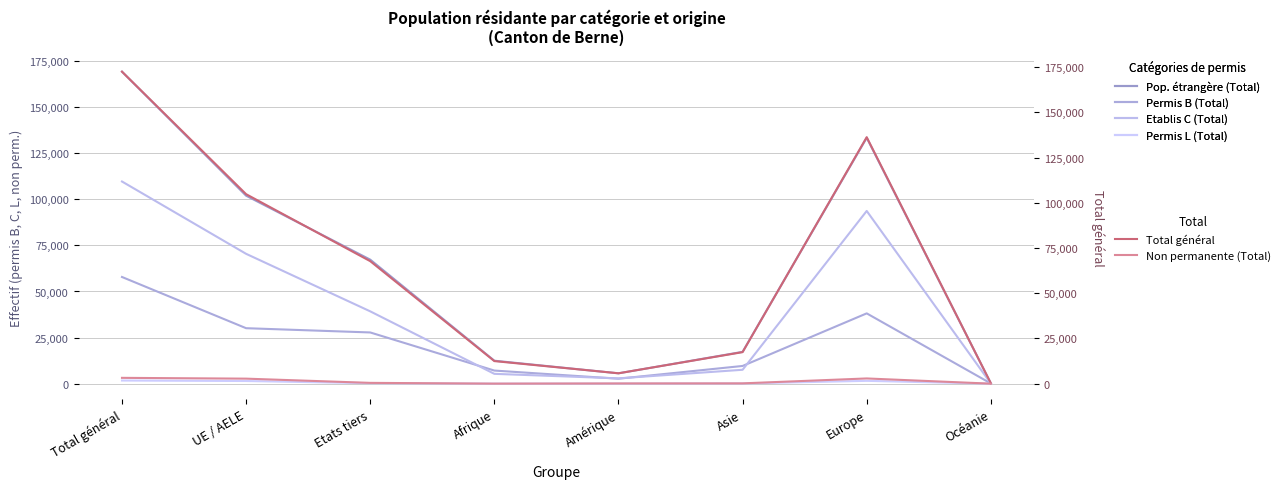

Which category has the lowest value across all series?

Océanie